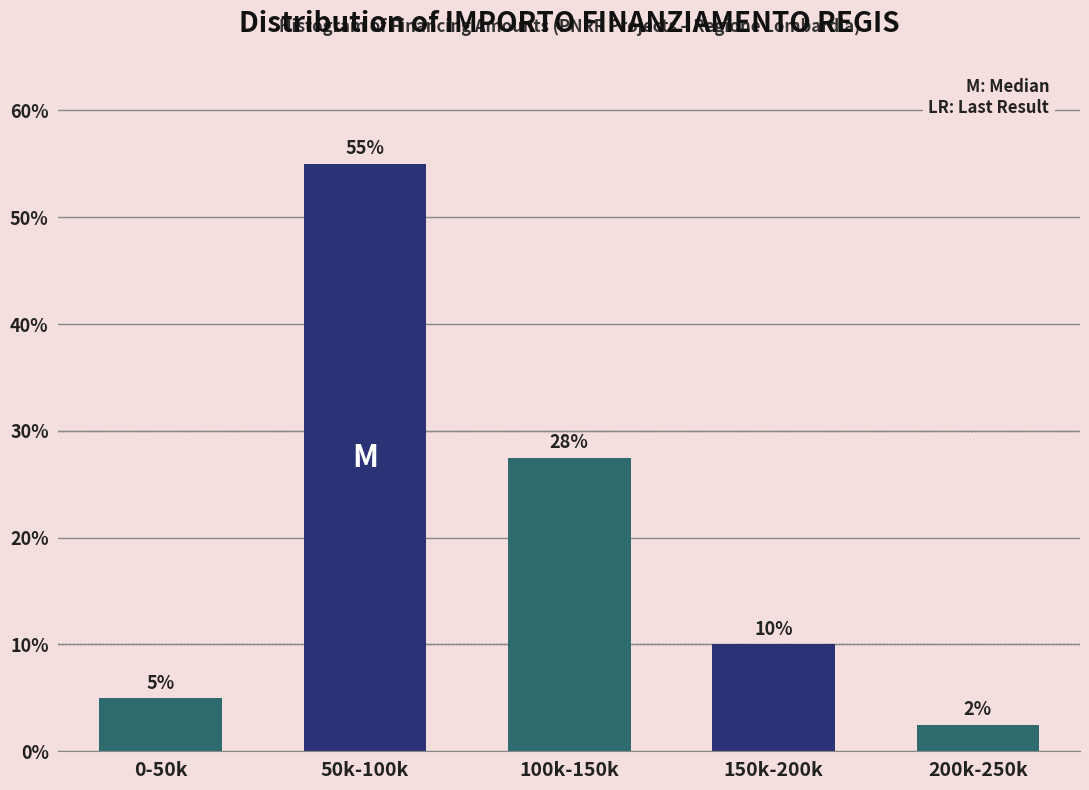

Rank the categories by value from highest to lowest.

50k-100k, 100k-150k, 150k-200k, 0-50k, 200k-250k